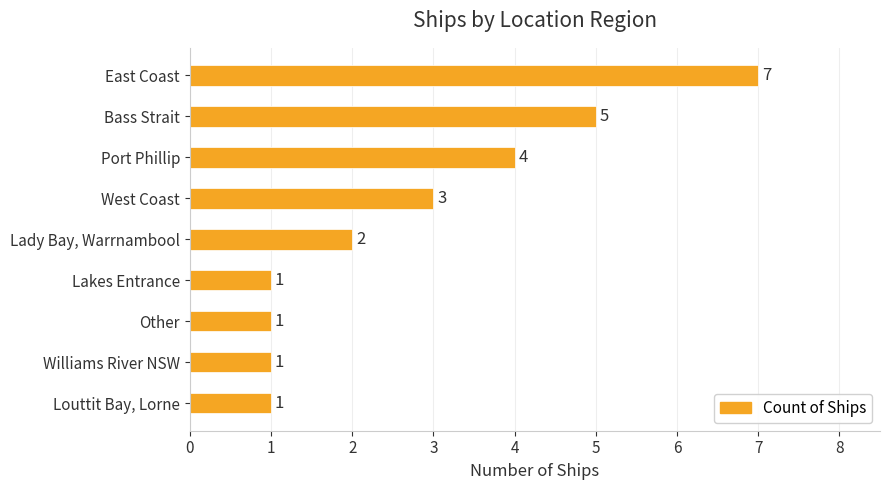

Count the number of categories in the chart.

9